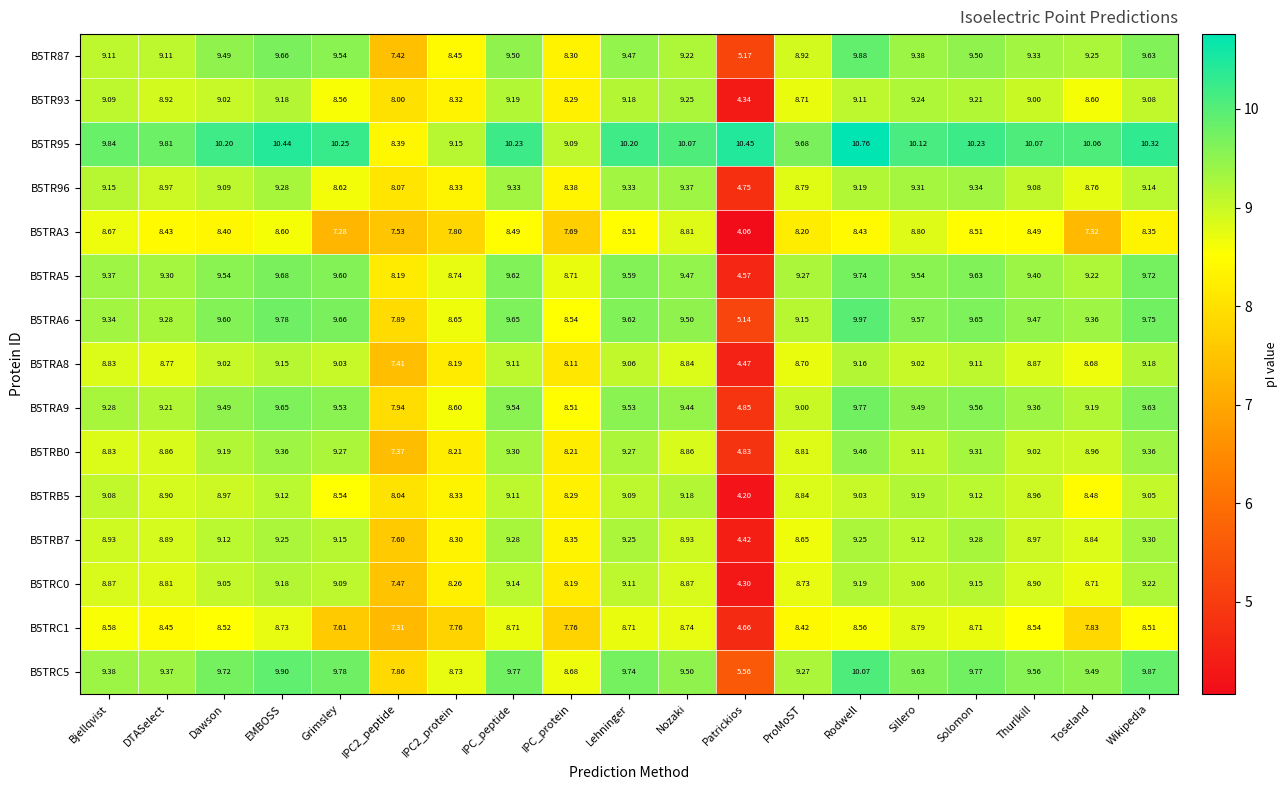

Which category has the lowest value in the B5TR96 series?

Patrickios